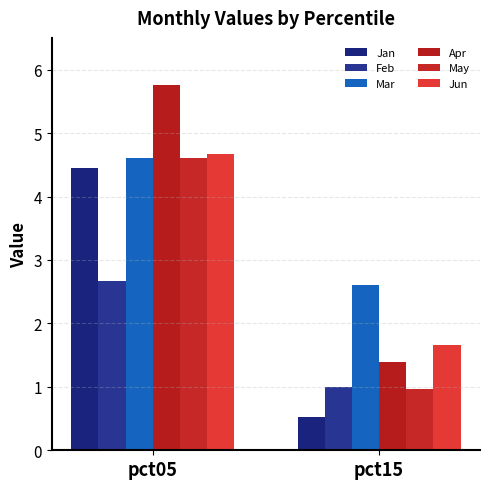

Reading left to right, transcribe all the data shown in this chart.

Jan: 4.4	0.5
Feb: 2.7	1.0
Mar: 4.6	2.6
Apr: 5.8	1.4
May: 4.6	1.0
Jun: 4.7	1.7